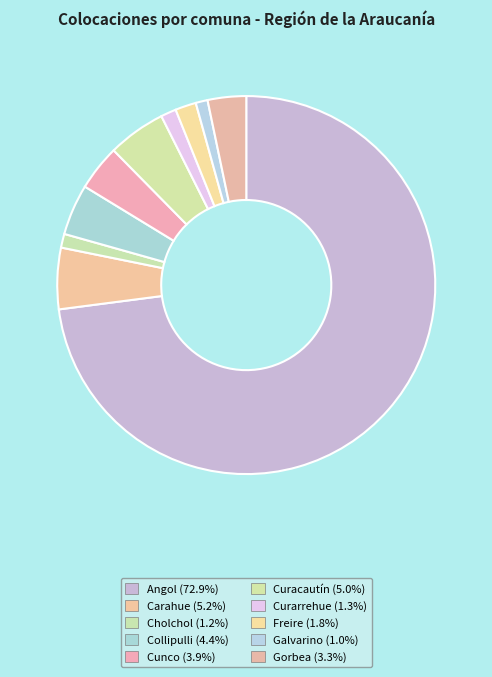

The Gorbea slice represents 9% of the pie. True or false?

False